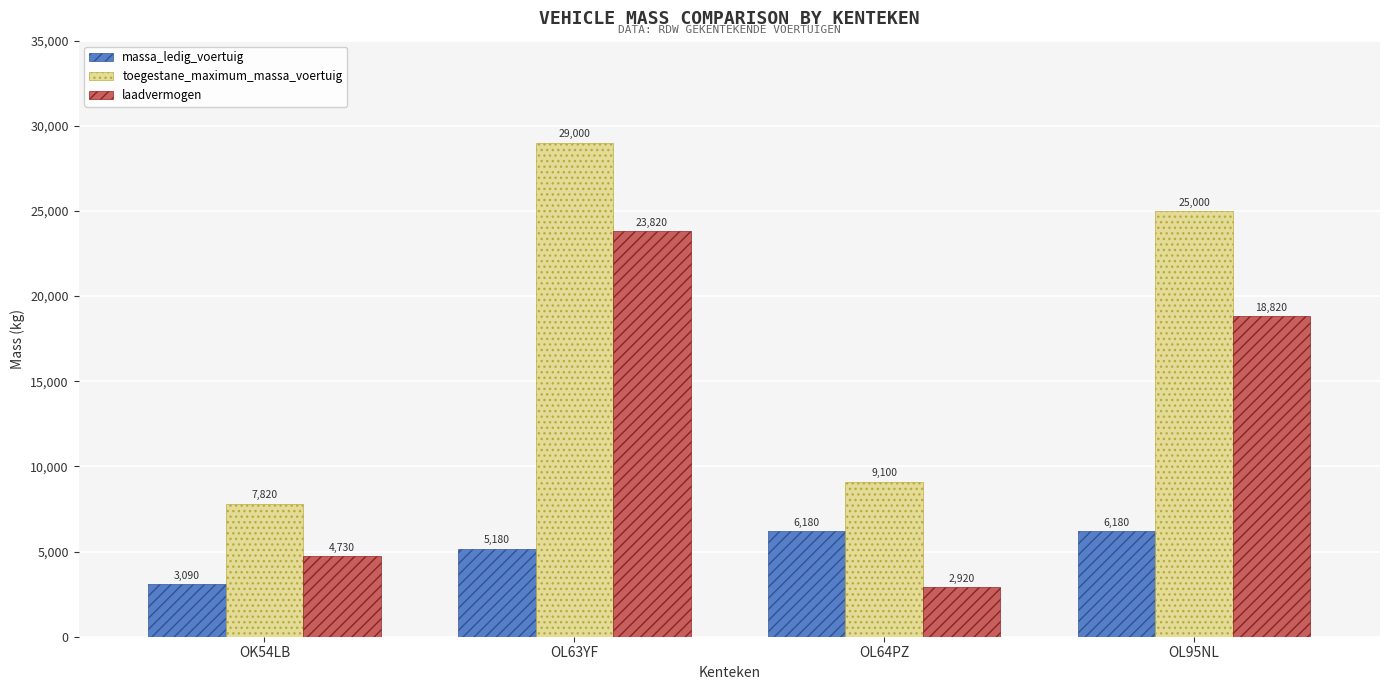

What is the spread (max minus min) of values at OL64PZ?

6180